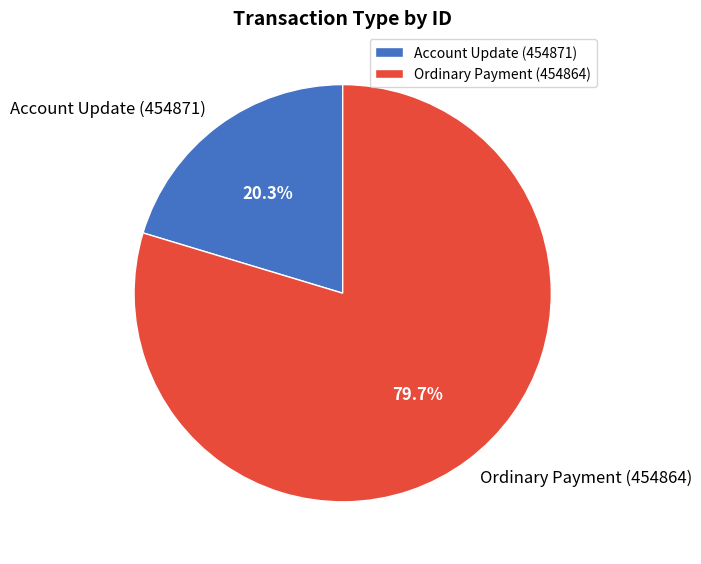

Approximately how many times larger is the value at Account Update (454871) compared to Ordinary Payment (454864)?

0.3